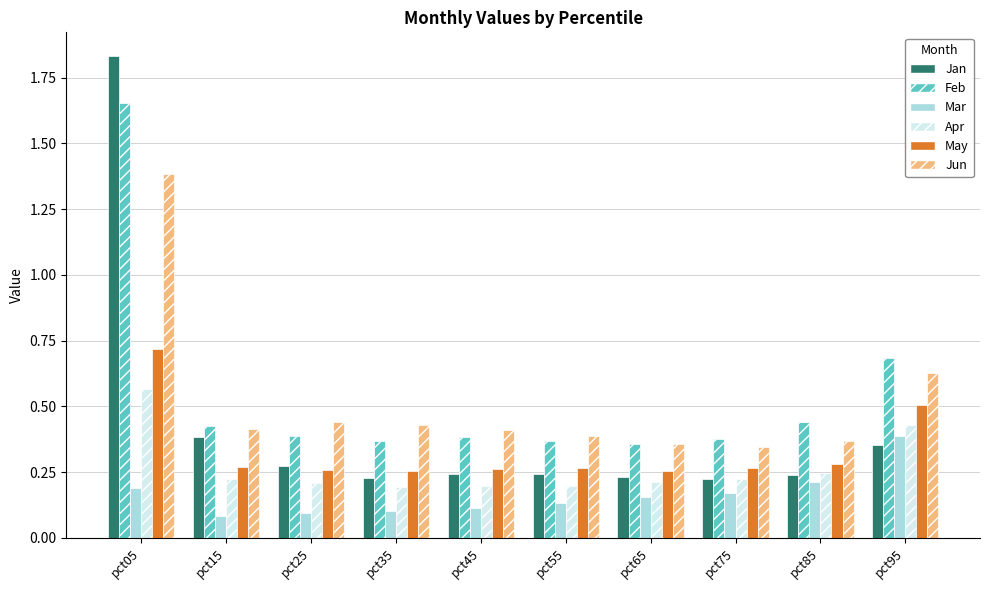

The value of Feb at pct45 is 0.2. True or false?

False